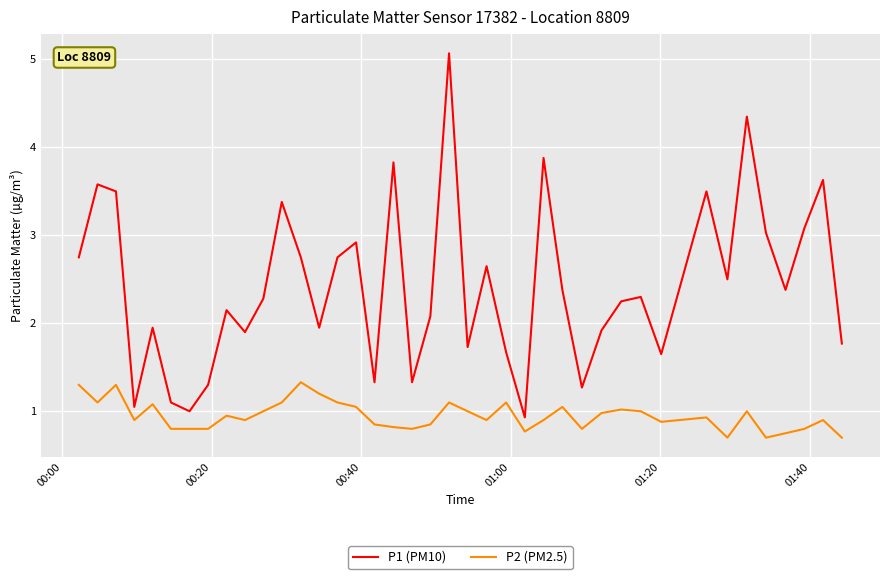

How many interior local valleys does the P1 (PM10) series have?

12